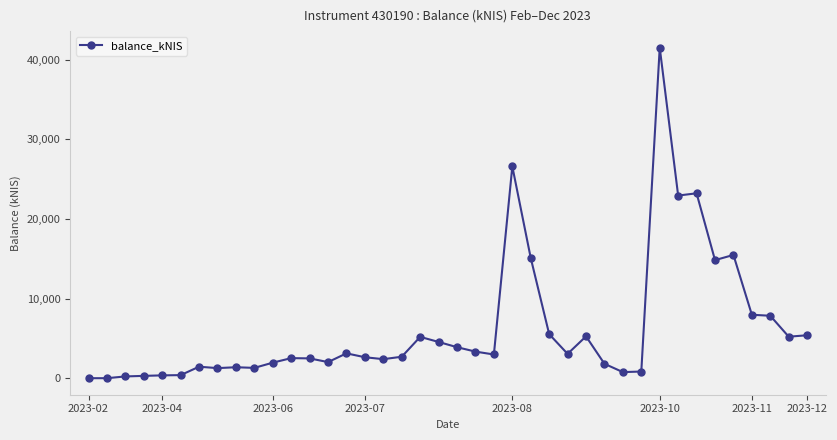

What is the sum of all values?

249848.6